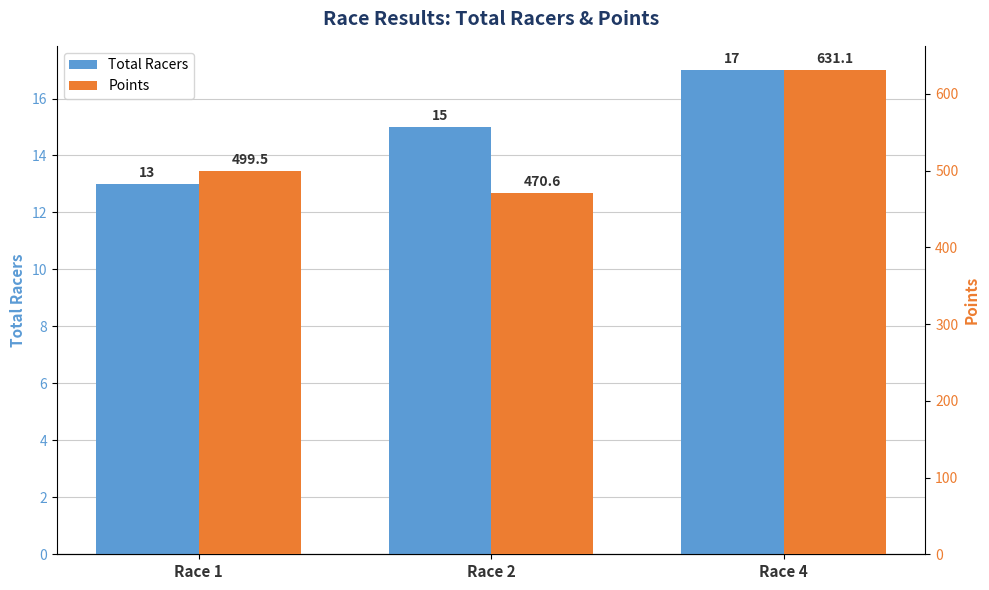

Where does the Total Racers series first go above 15?

Race 4